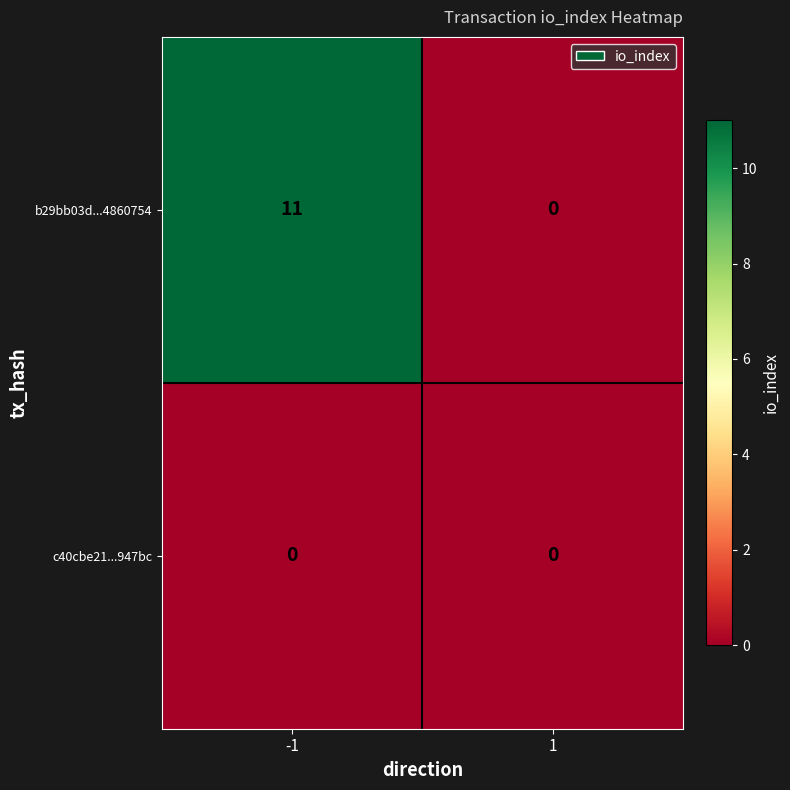

Read the b29bb03d...4860754 value at -1, to the nearest 5.

10